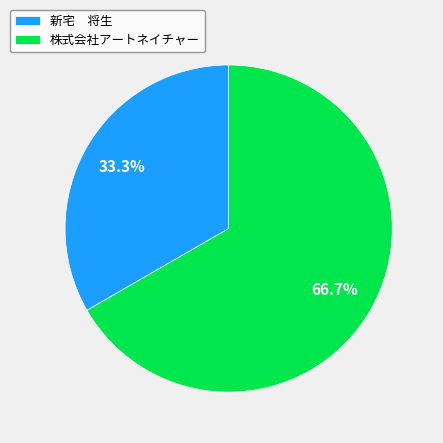

Which has a higher value, 株式会社アートネイチャー or 新宅 将生?

株式会社アートネイチャー